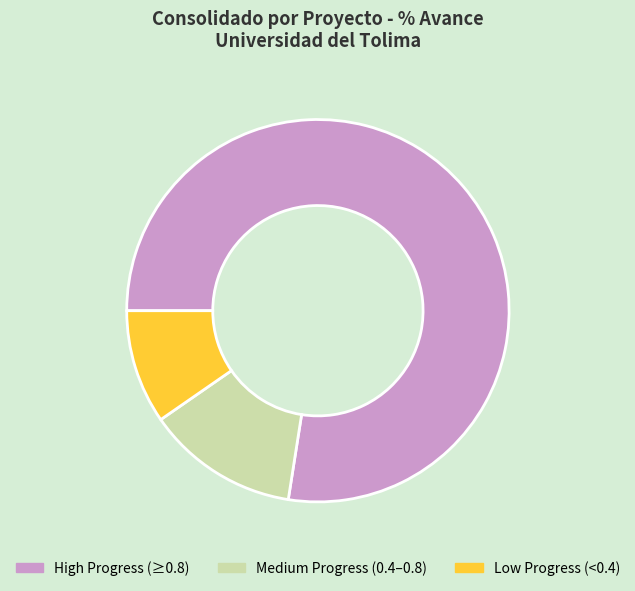

Is there a majority slice in this chart?

Yes